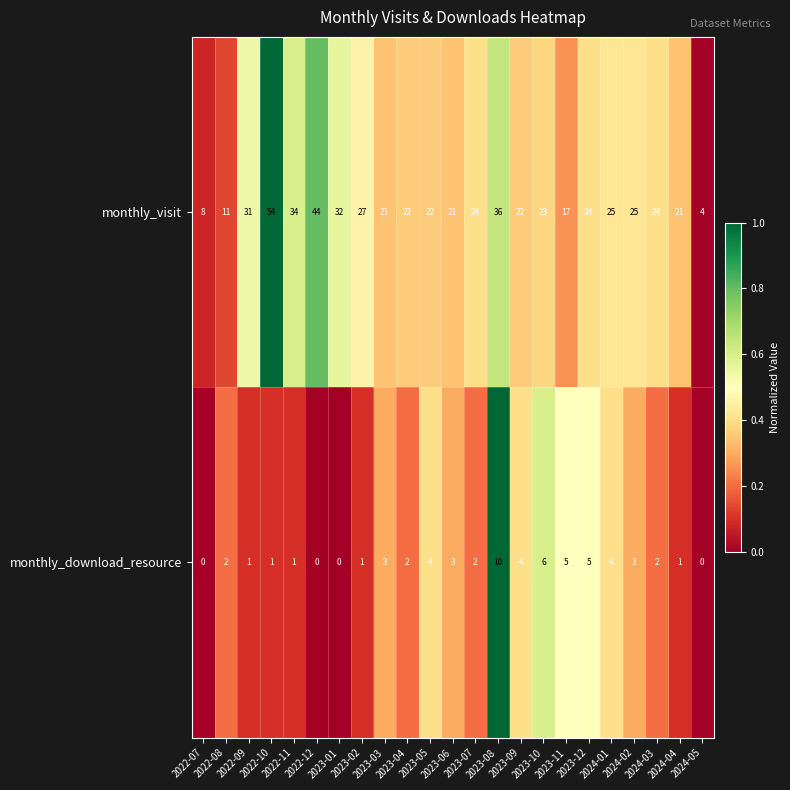

What is the greatest value displayed?

54